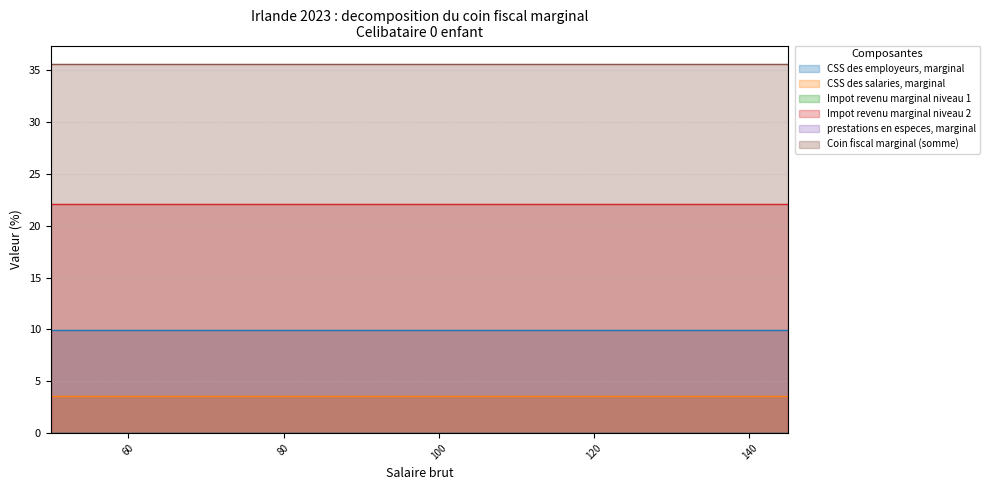

Is the value of CSS des salaries, marginal at 60 greater than the value of Coin fiscal marginal (somme) at 95?

No